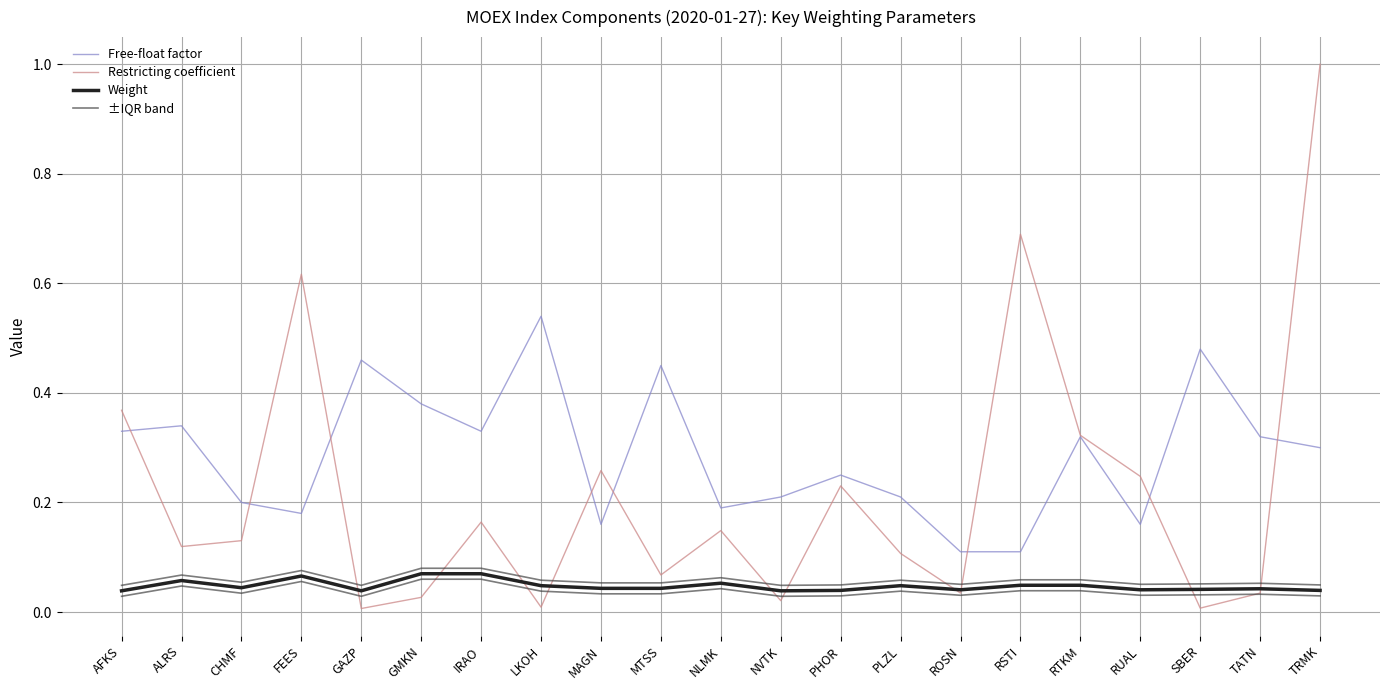

What is the average value of the ±IQR band series?

0.1